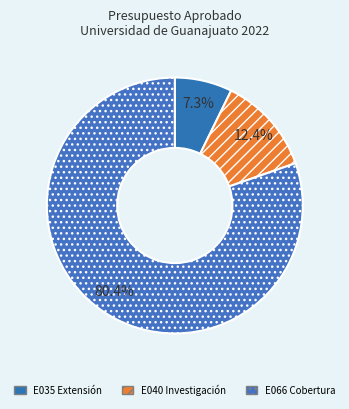

Which slice is the smallest?

E035 Extensión del conocimiento